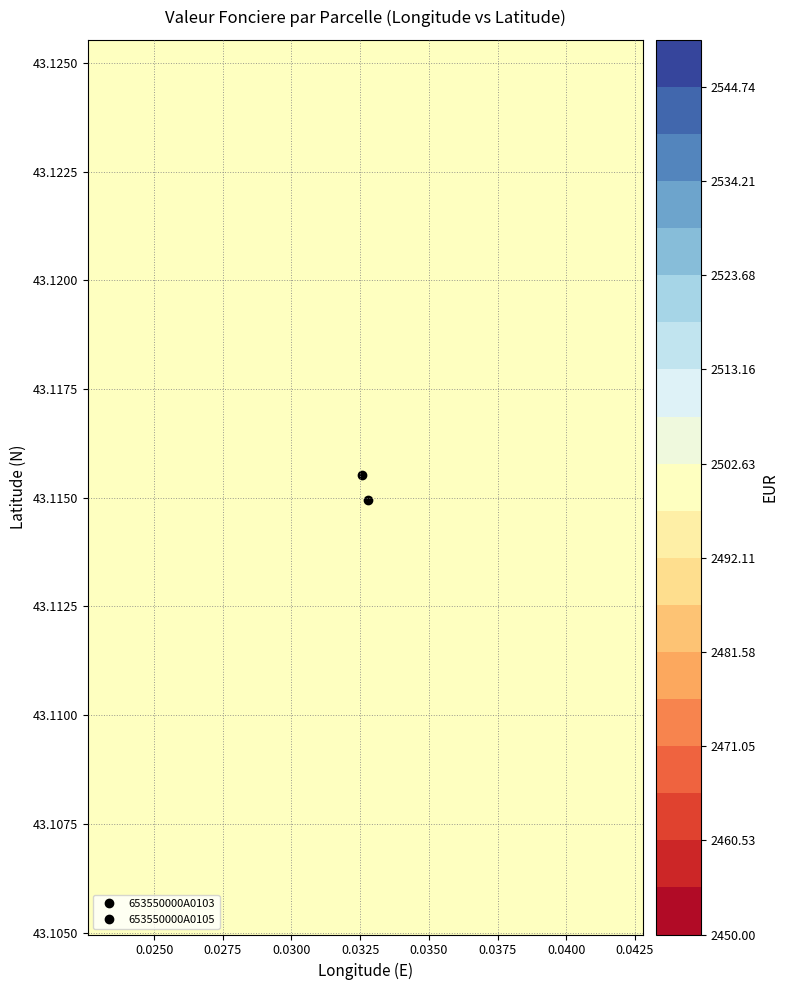

What is the sum of all 653550000A0105 values?

2424.1